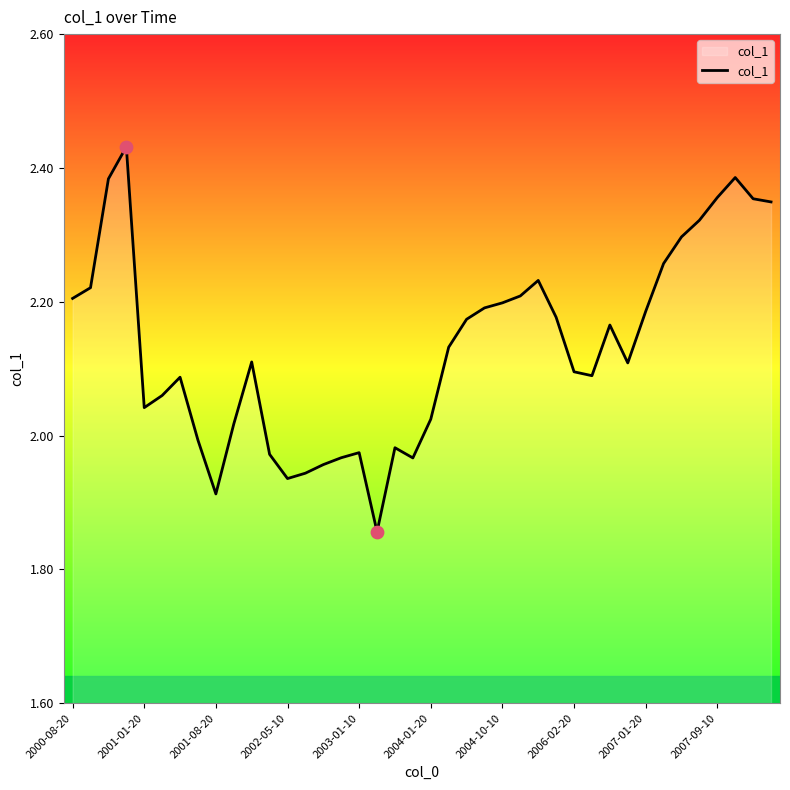

What is the difference between the maximum and minimum values?

0.6